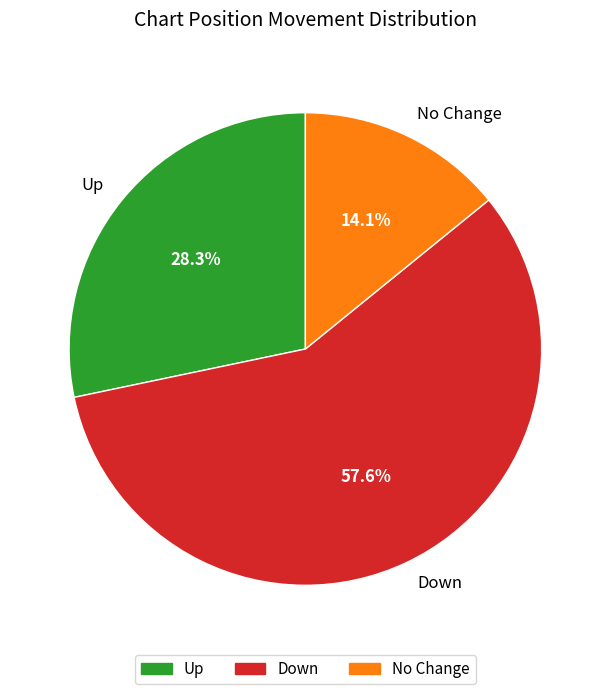

What percentage do Down and No Change together represent?

71.7%